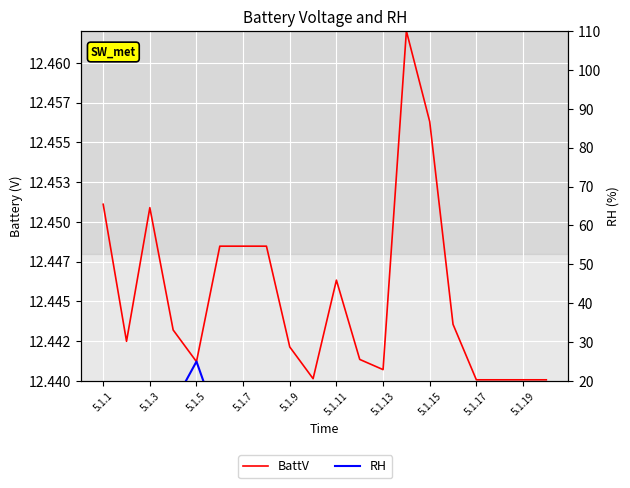

At which category does the chart reach its minimum across all series?

5.1.19